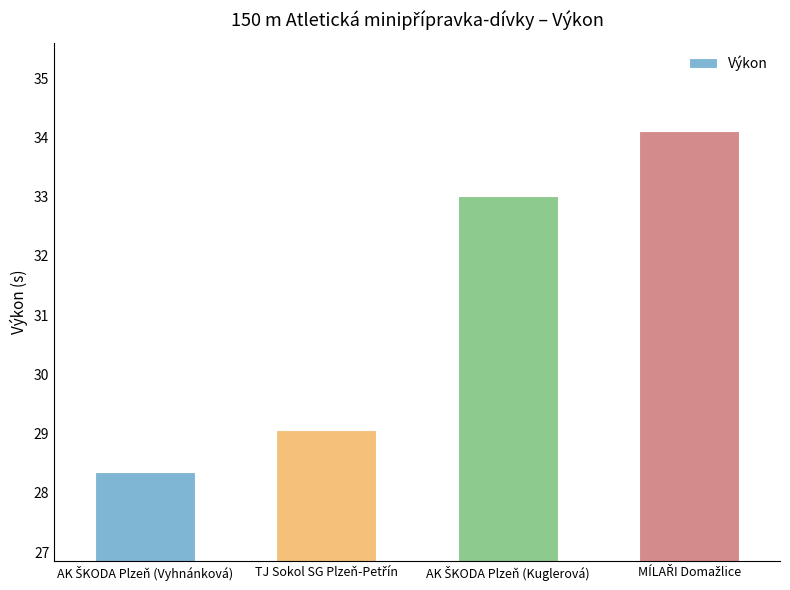

What is the greatest value displayed?

34.1